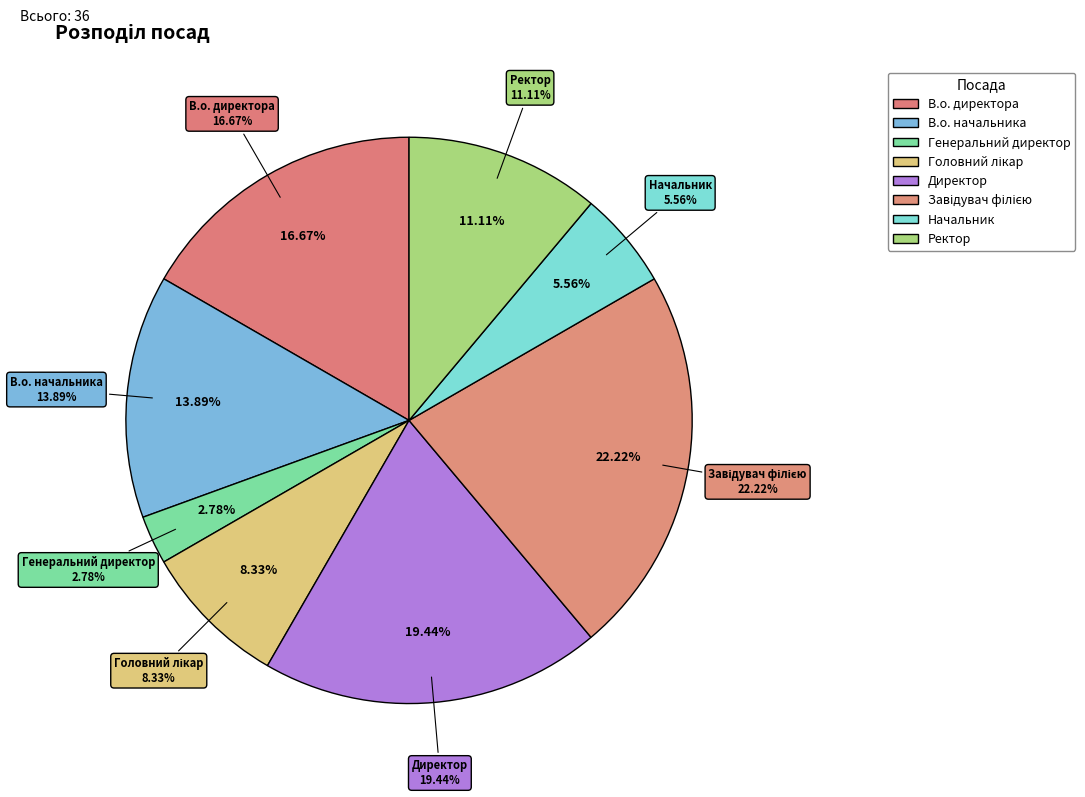

Combined, do Ректор and В.о. начальника account for over 50%?

No